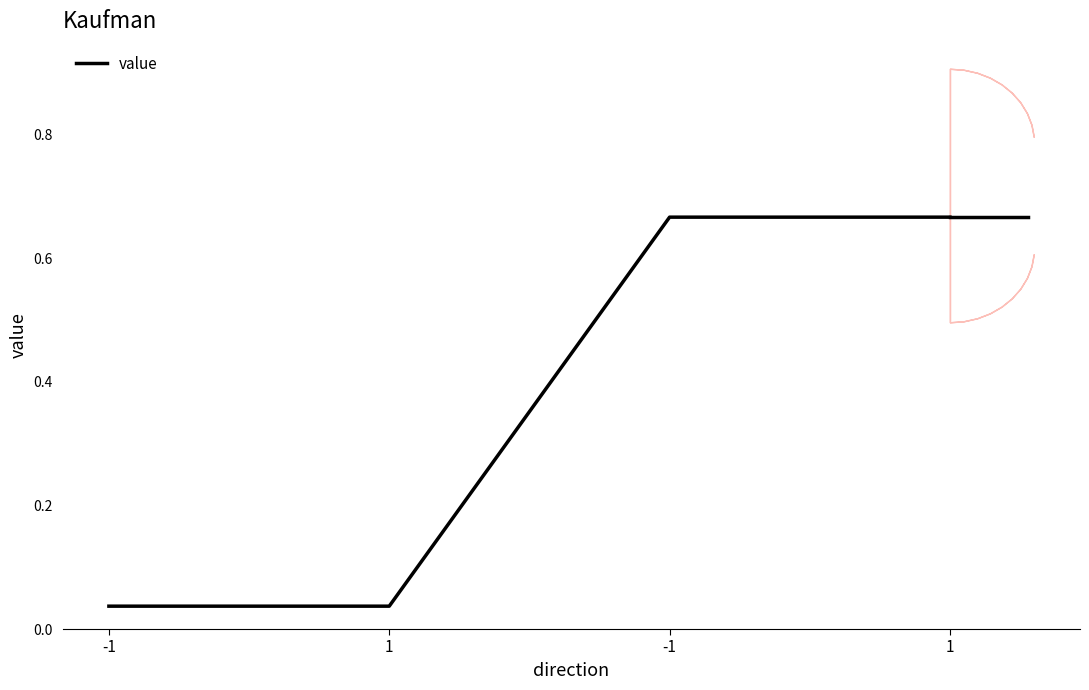

What is the average value?

0.4